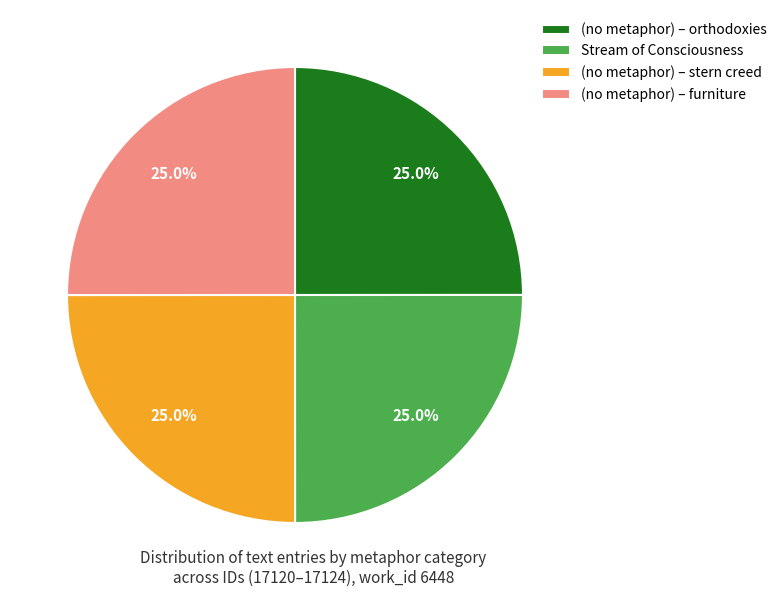

Does any single category account for the majority?

No